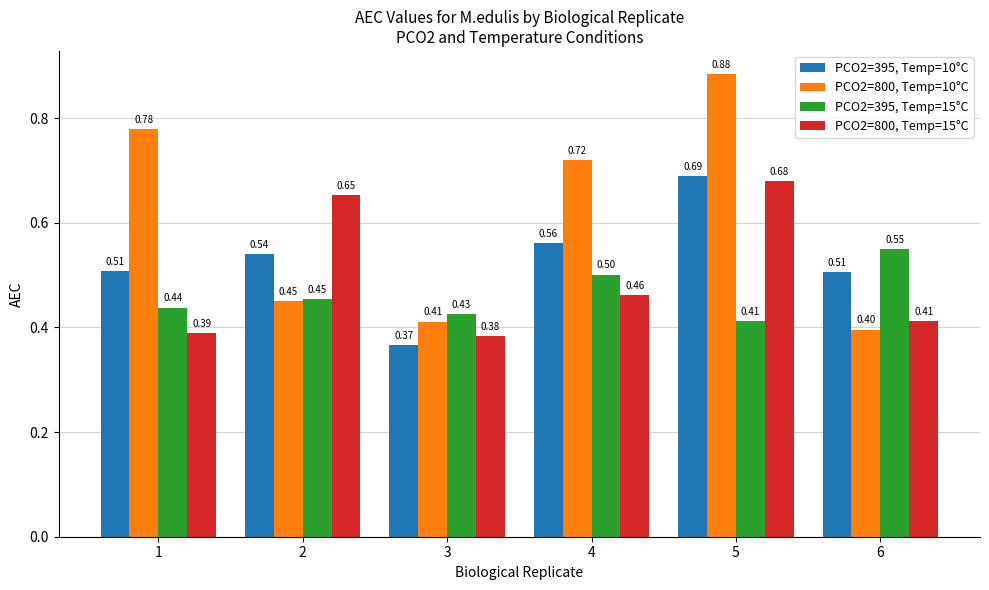

Where is PCO2=395, Temp=15°C nearest to the value 0?

5